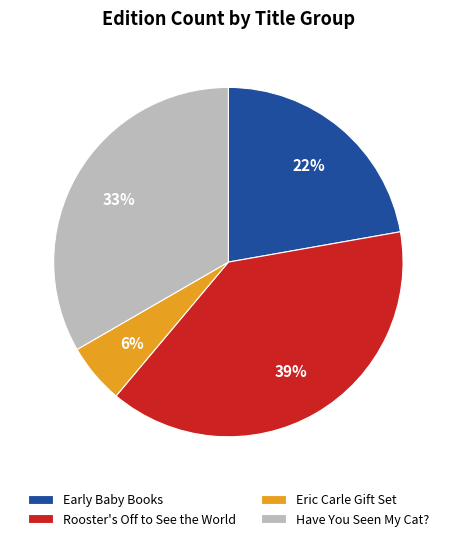

To the nearest percent, what is the difference between the largest and smallest slice percentages?

33%